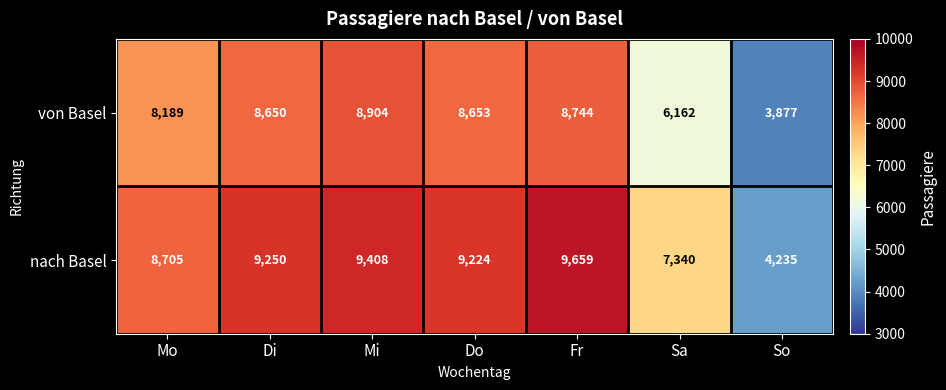

What value does the nach Basel series have at Fr, to the nearest 50?

9650